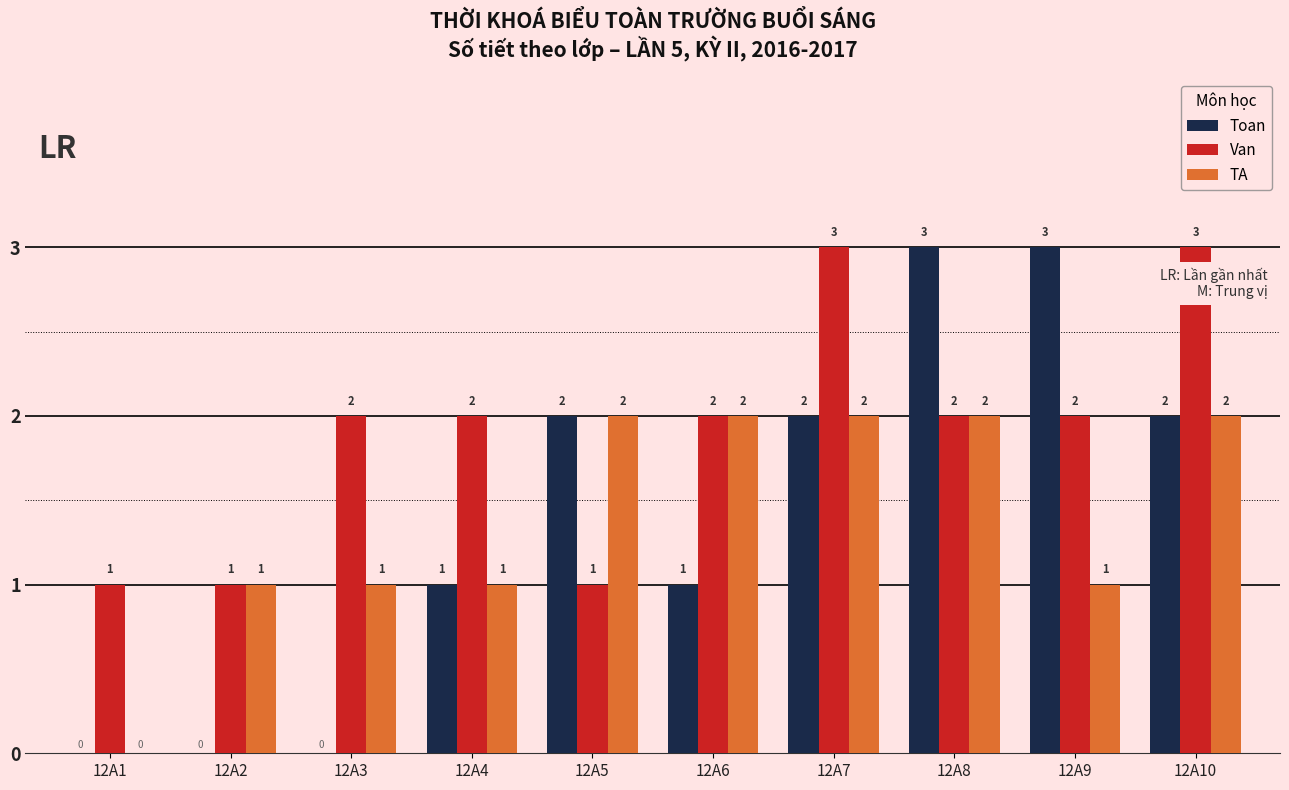

How many TA values are between 1 and 2?

9